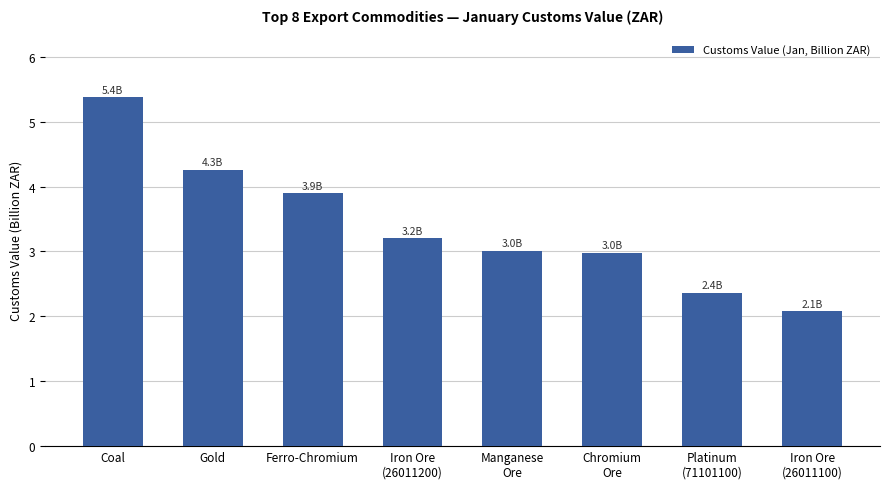

The chart shows a value of 3.9 at Ferro-Chromium. True or false?

True